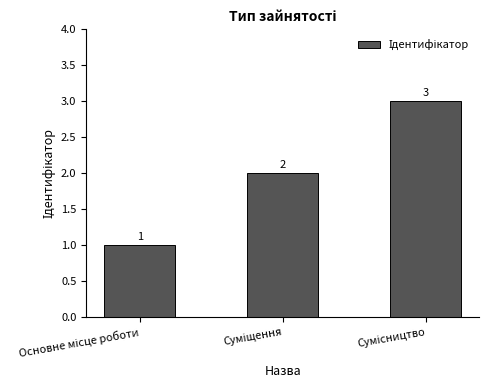

Reading left to right, what are all the values shown in this chart?

1	2	3